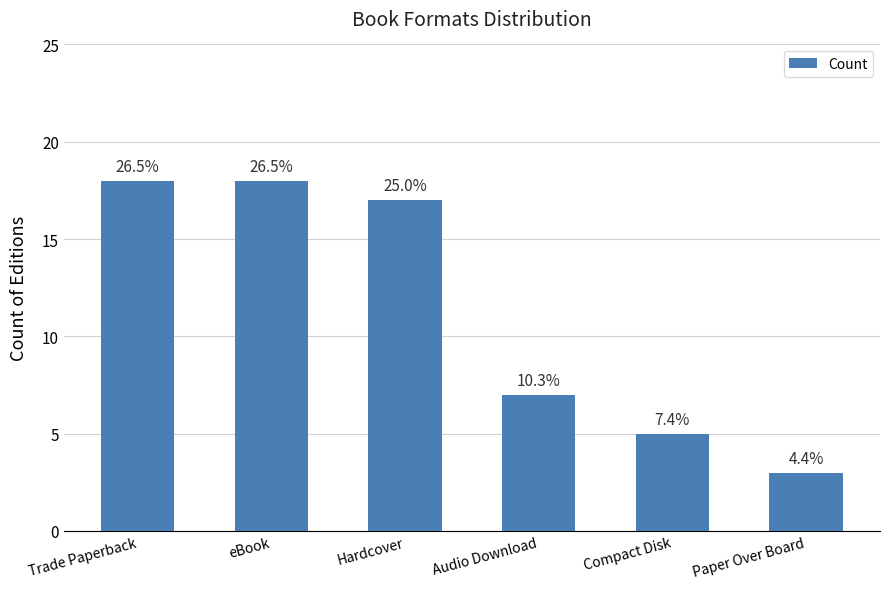

Rank the categories by value from highest to lowest.

Trade Paperback, eBook, Hardcover, Audio Download, Compact Disk, Paper Over Board